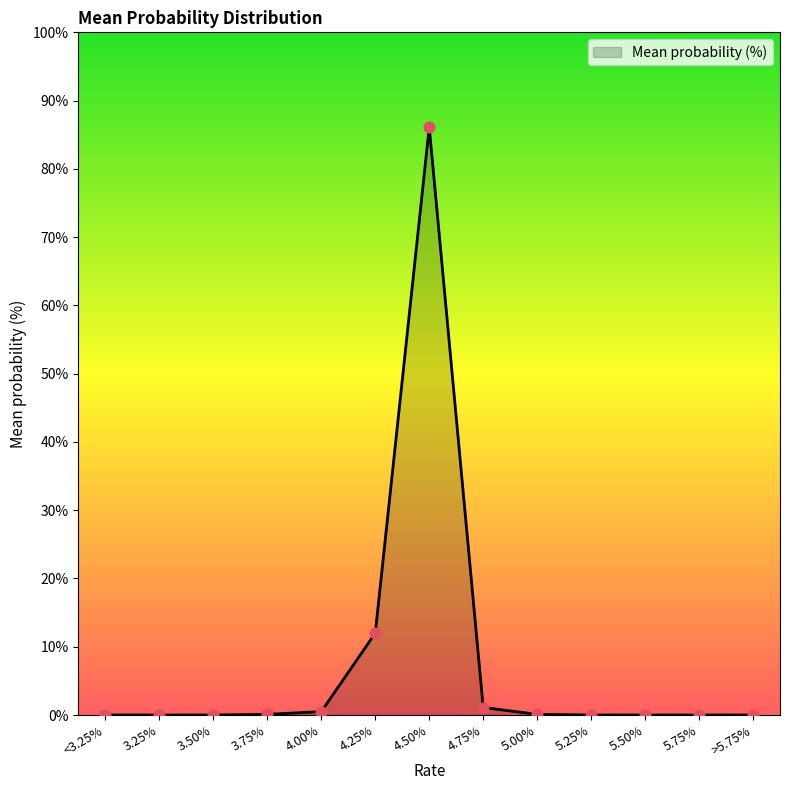

What is the change in value from 3.50% to 4.75%?

+1.1